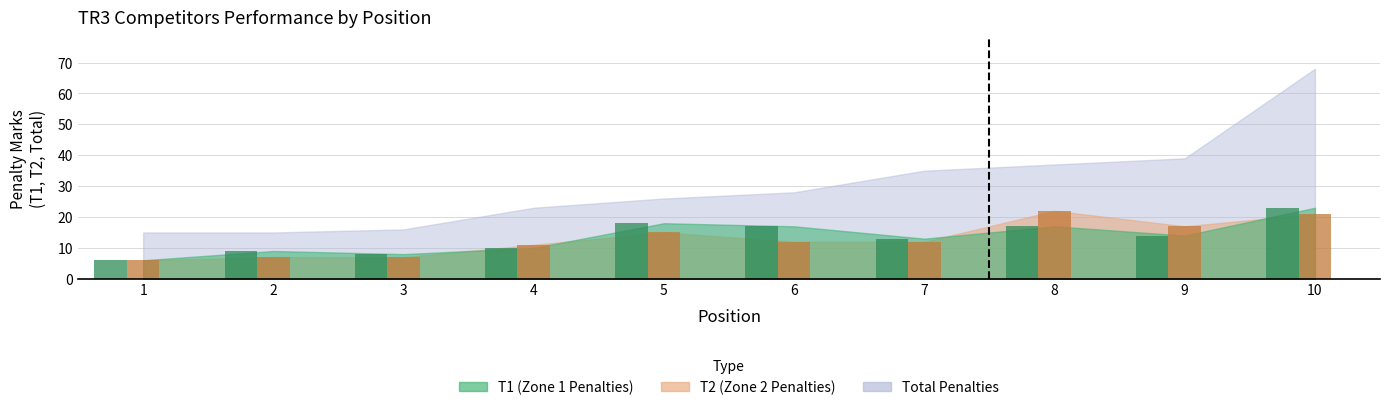

What is the total value across all series at 2?

16